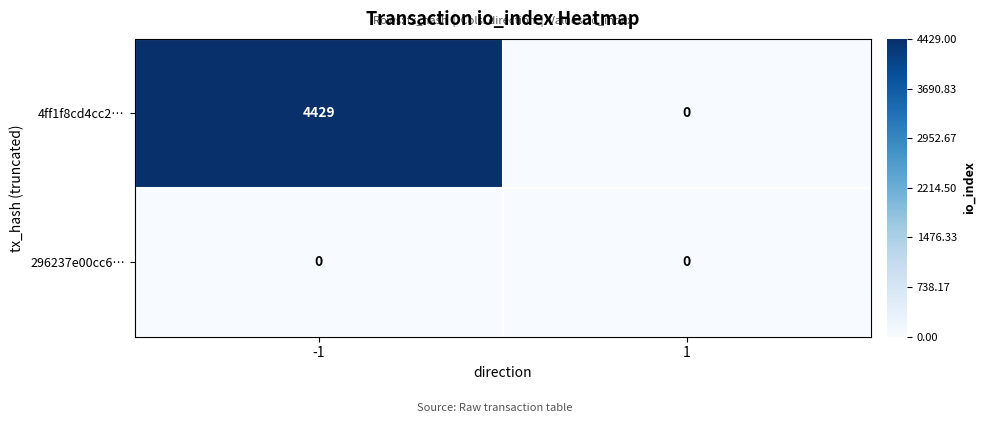

Rank the categories by 4ff1f8cd4cc2… value from lowest to highest.

1, -1